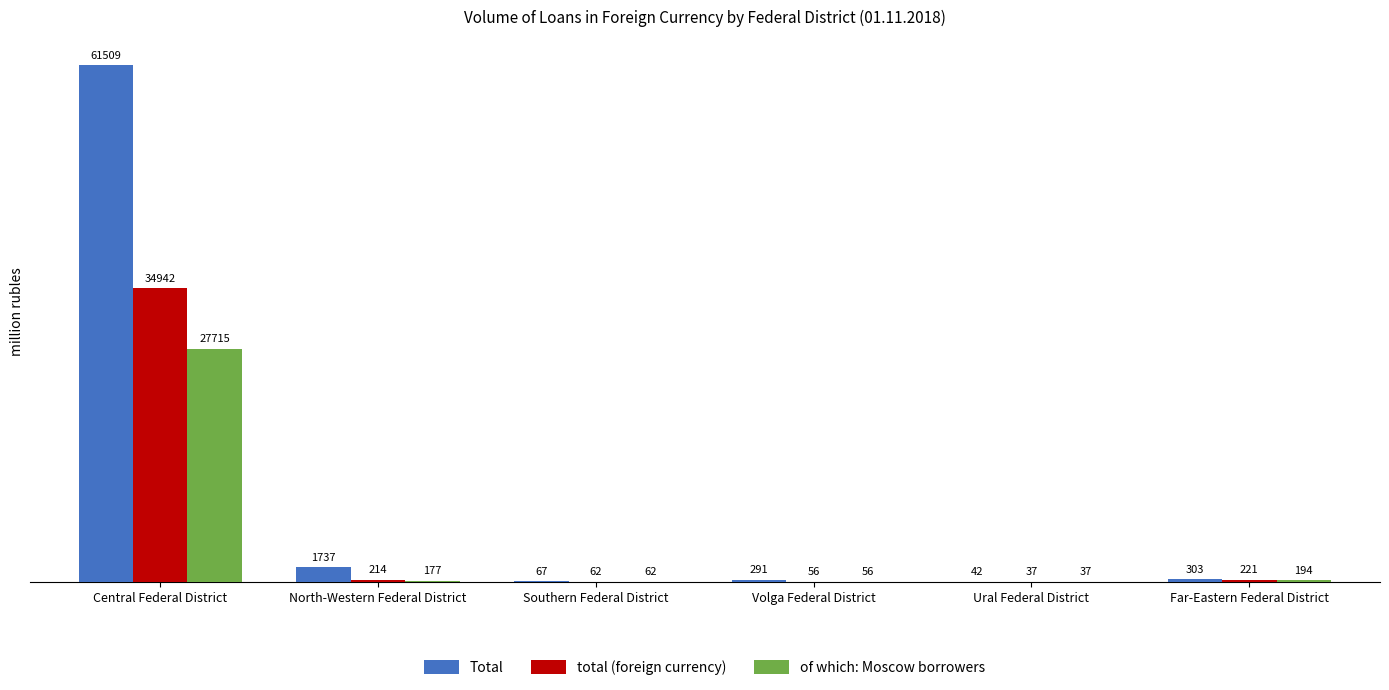

What is the sum of all total (foreign currency) values?

35532